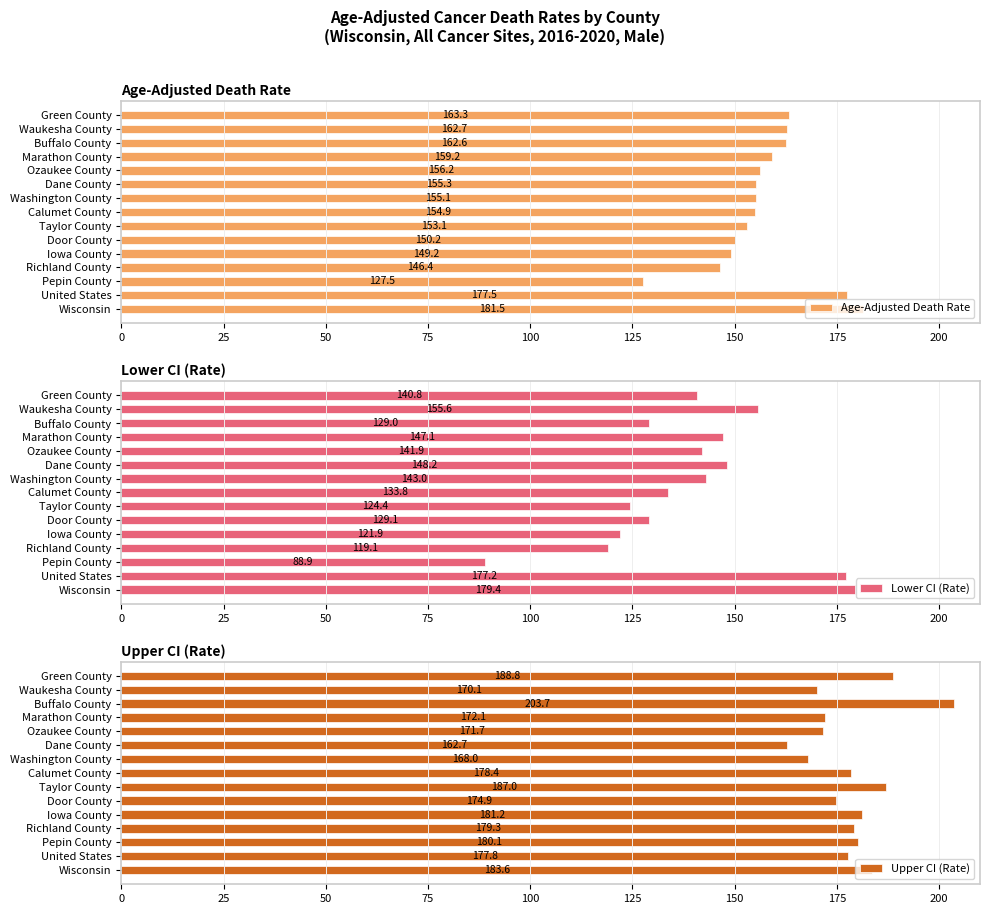

Reading left to right, extract all data points from this chart.

Age-Adjusted Death Rate: 181.5	177.5	127.5	146.4	149.2	150.2	153.1	154.9	155.1	155.3	156.2	159.2	162.6	162.7	163.3
Lower CI (Rate): 179.4	177.2	88.9	119.1	121.9	129.1	124.4	133.8	143.0	148.2	141.9	147.1	129.0	155.6	140.8
Upper CI (Rate): 183.6	177.8	180.1	179.3	181.2	174.9	187.0	178.4	168.0	162.7	171.7	172.1	203.7	170.1	188.8